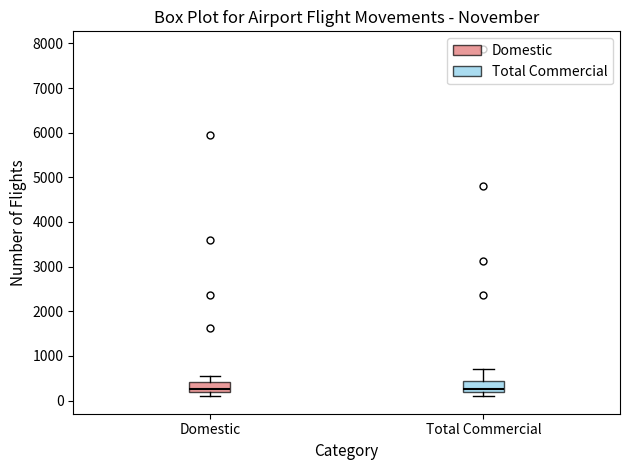

Reading left to right, read every box against the y-axis: the position of its median line, the range the box covers, and the ends of its whiskers. The values are not printed on the chart, so give them approximately, as read against the axis.

Domestic: median 300, box 200 to 400, whiskers 100 to 600
Total Commercial: median 300, box 200 to 400, whiskers 100 to 700